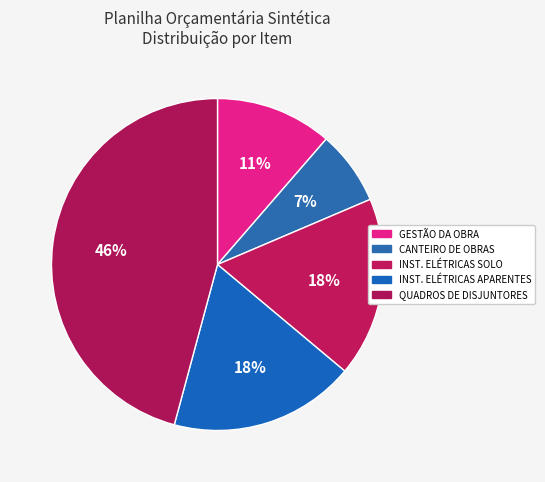

To the nearest percent, what is the difference between the largest and smallest slice percentages?

39%